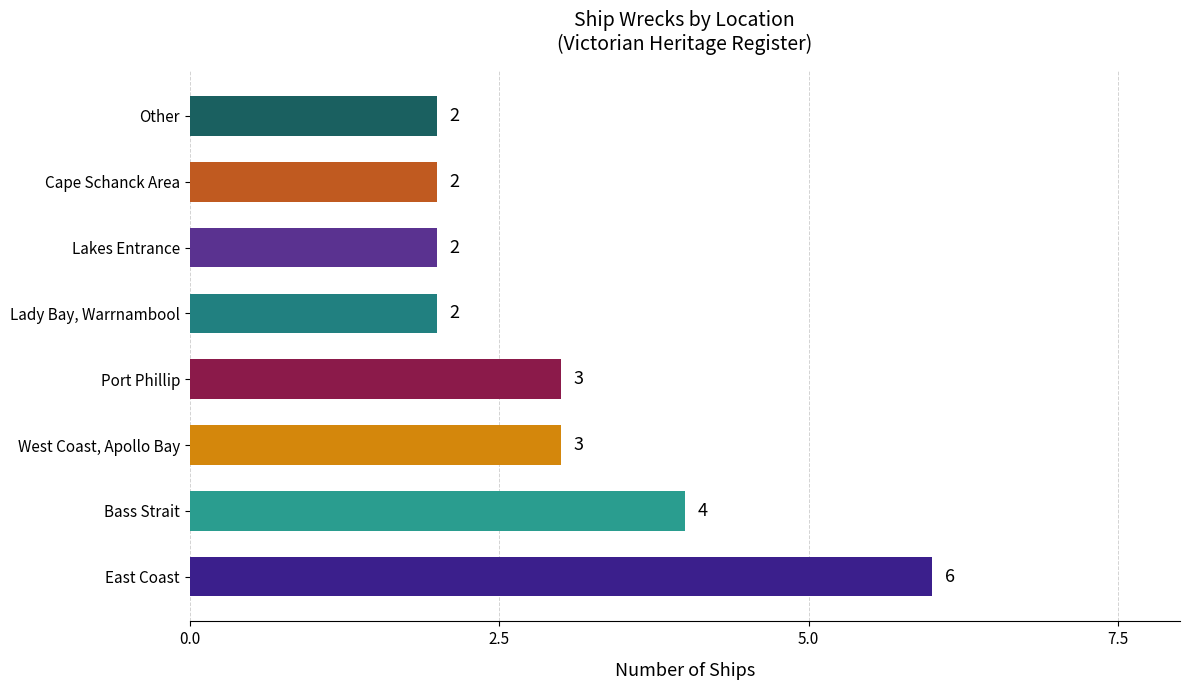

What is the minimum value shown in the chart?

2